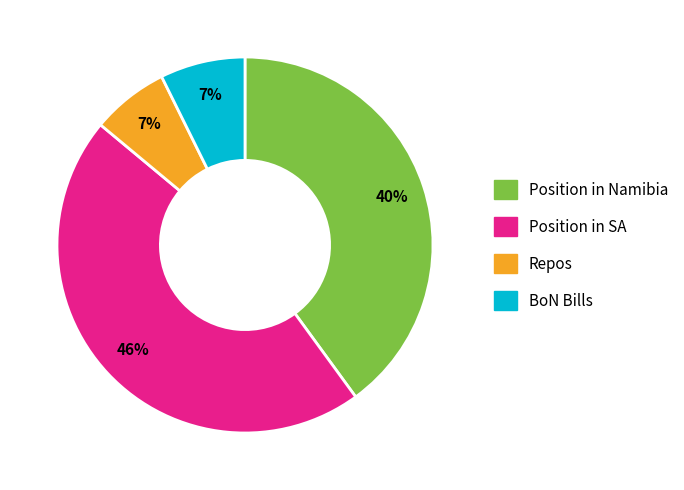

Is the sum of BoN Bills and Repos greater than half?

No